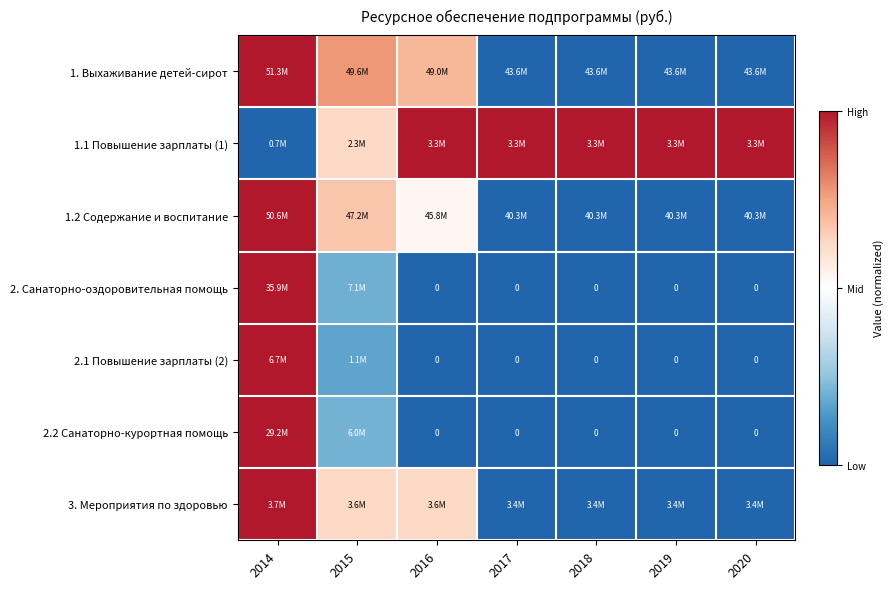

Between 2014 and 2016, which is larger?

2014